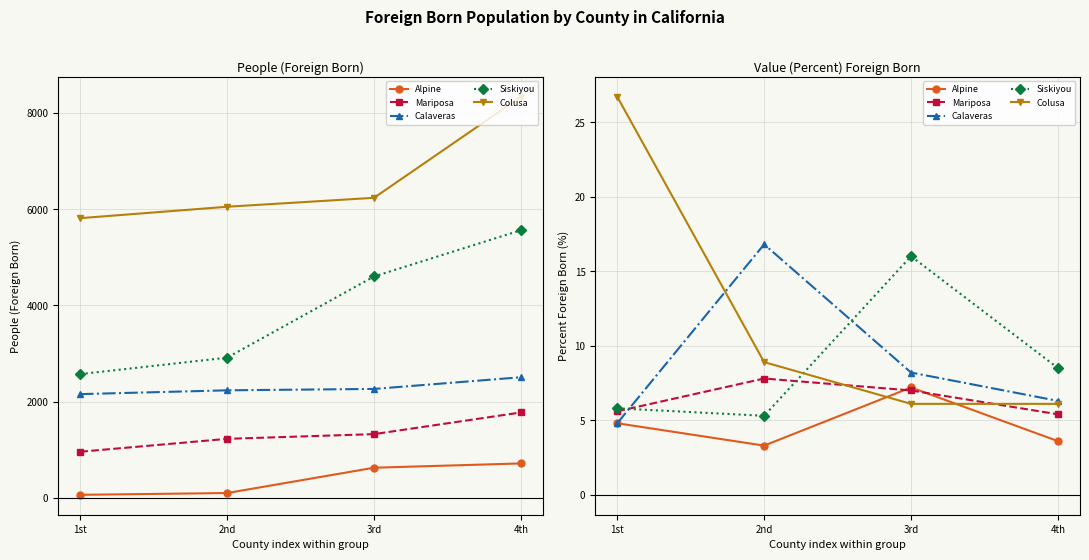

What is the difference between the maximum and minimum values in the Siskiyou series?

10.7